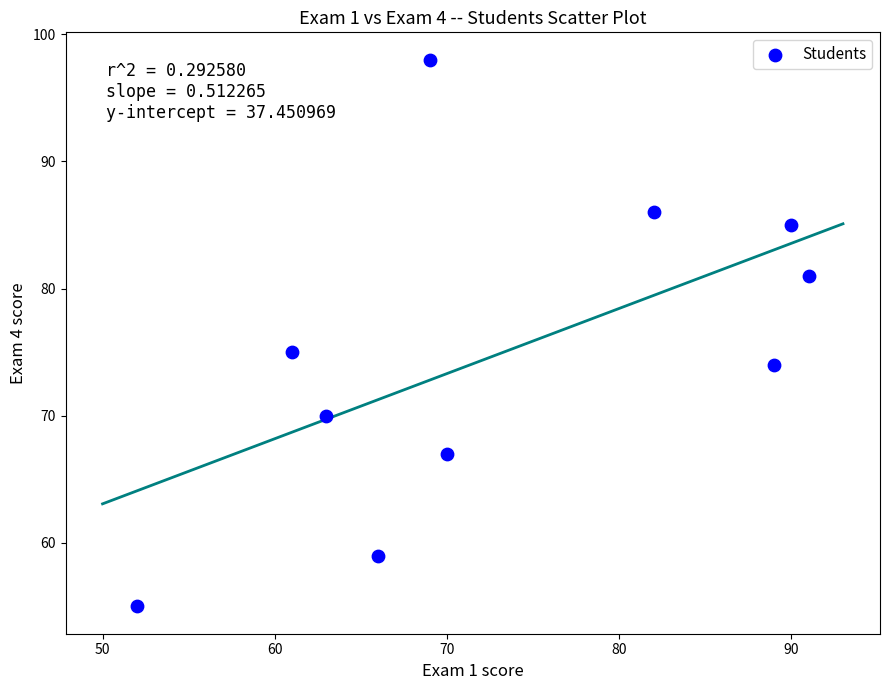

What Y value in the scatter plot is closest to 76?

75